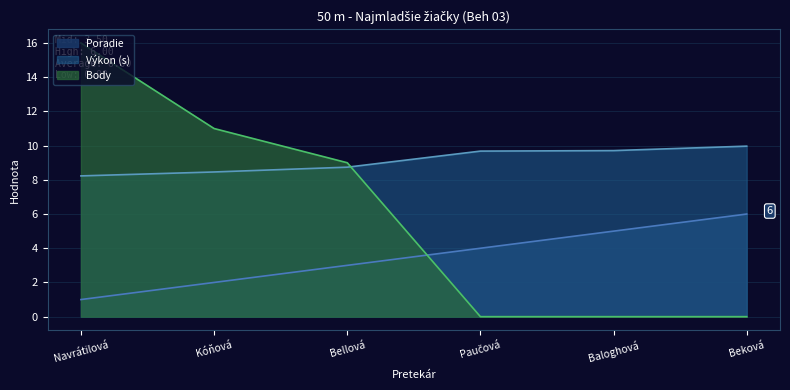

Is the value of Poradie at Beková greater than the value of Výkon (s) at Kóňová?

No